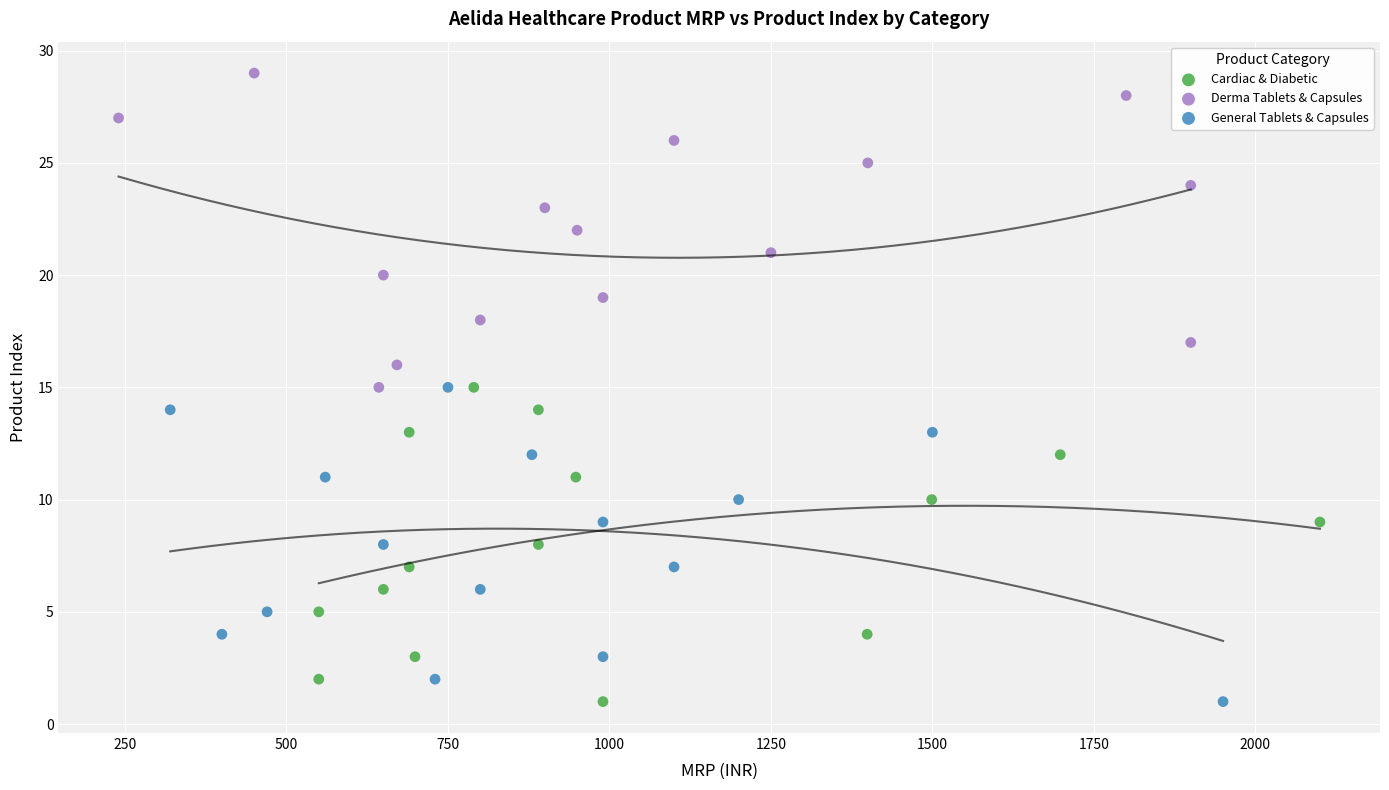

What are all the series names shown in the legend?

Cardiac & Diabetic, Derma Tablets & Capsules, General Tablets & Capsules